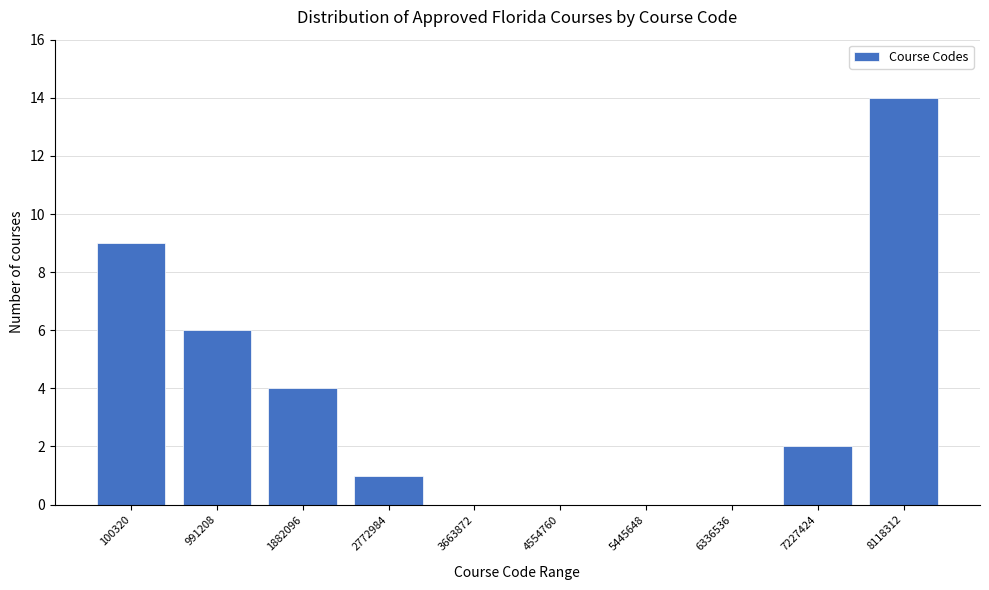

Reading left to right, transcribe all the data shown in this chart.

100320=9	991208=6	1882096=4	2772984=1	3663872=0	4554760=0	5445648=0	6336536=0	7227424=2	8118312=14